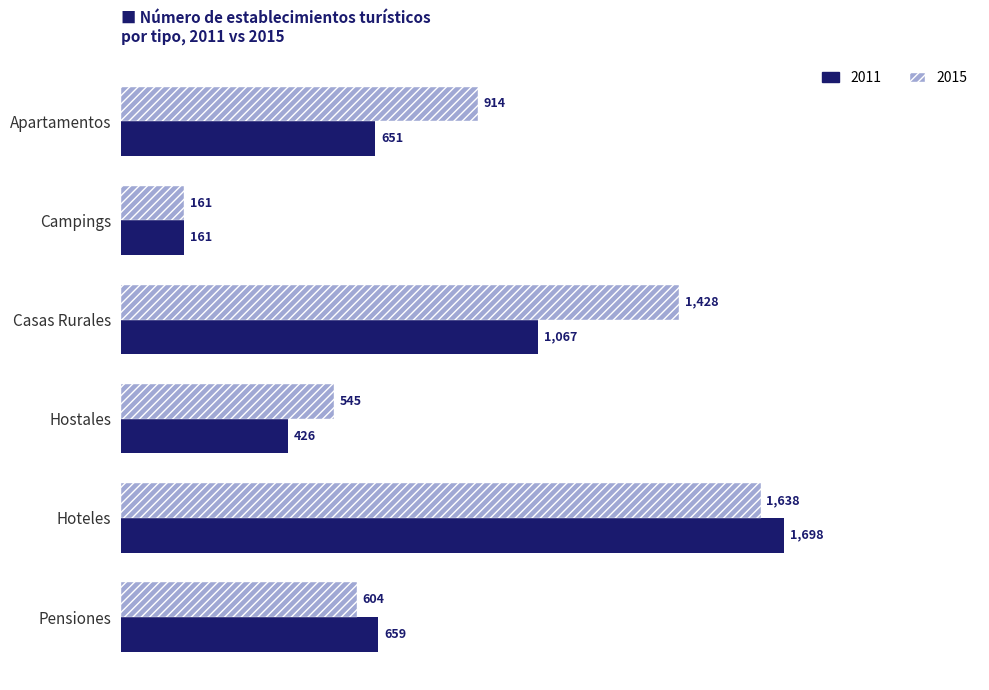

What are all the series names shown in the legend?

2011, 2015